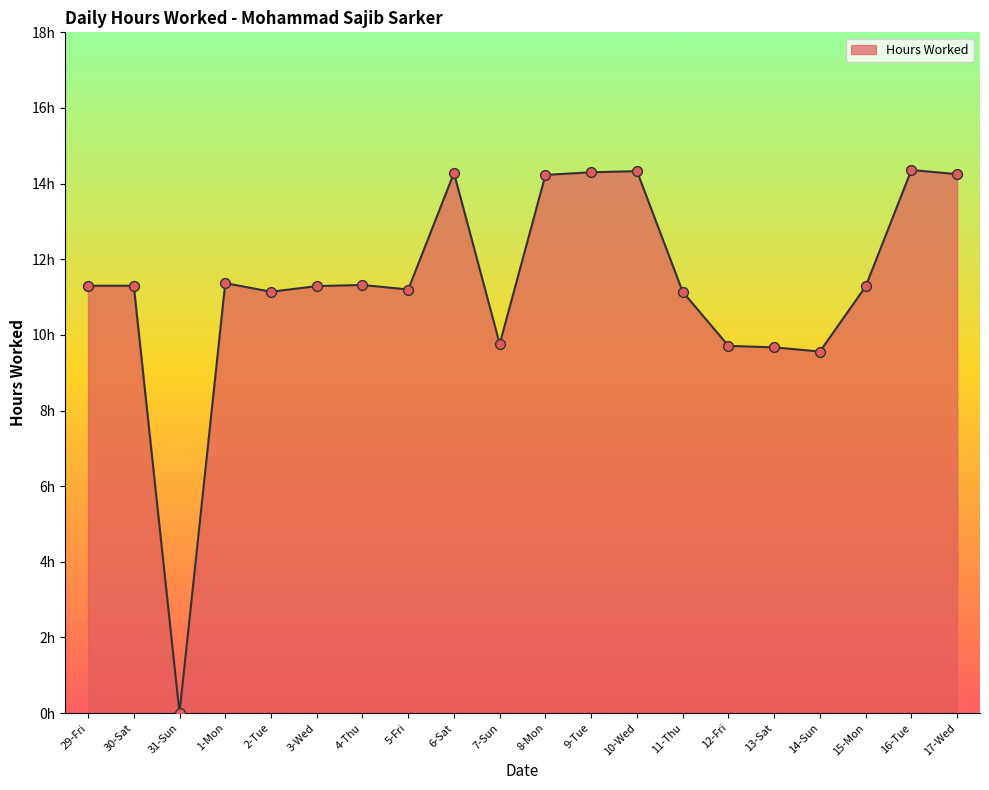

What is the ratio of the value at 16-Tue to the value at 29-Fri?

1.3